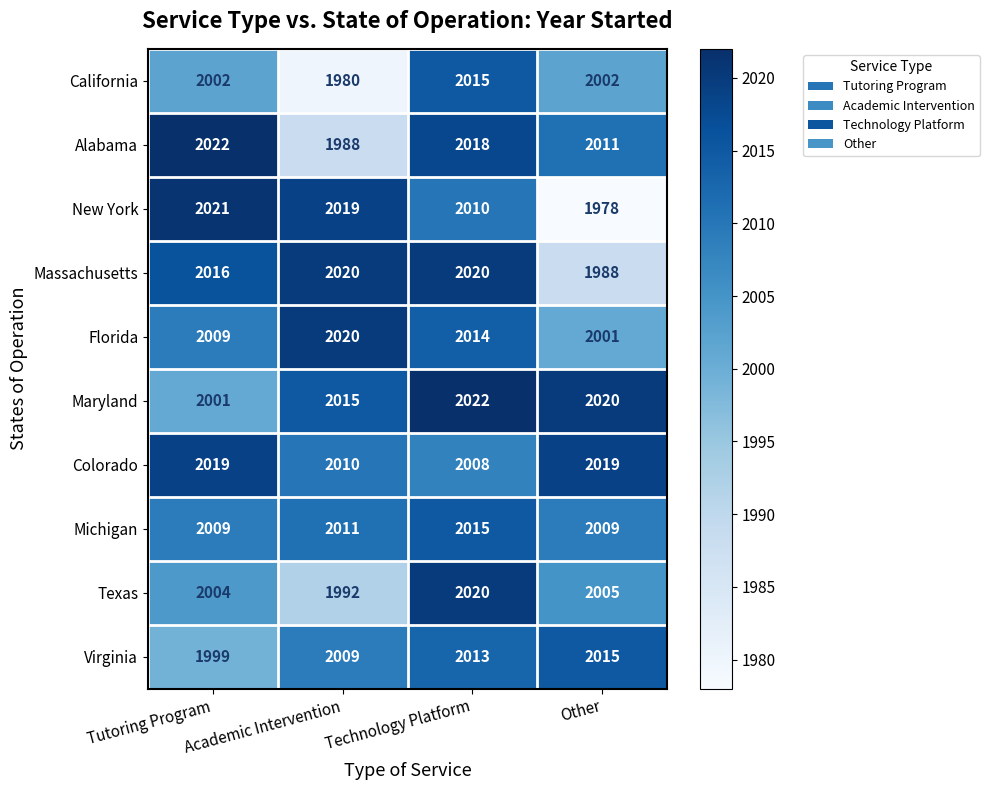

At how many categories does at least one series exceed 2010?

4